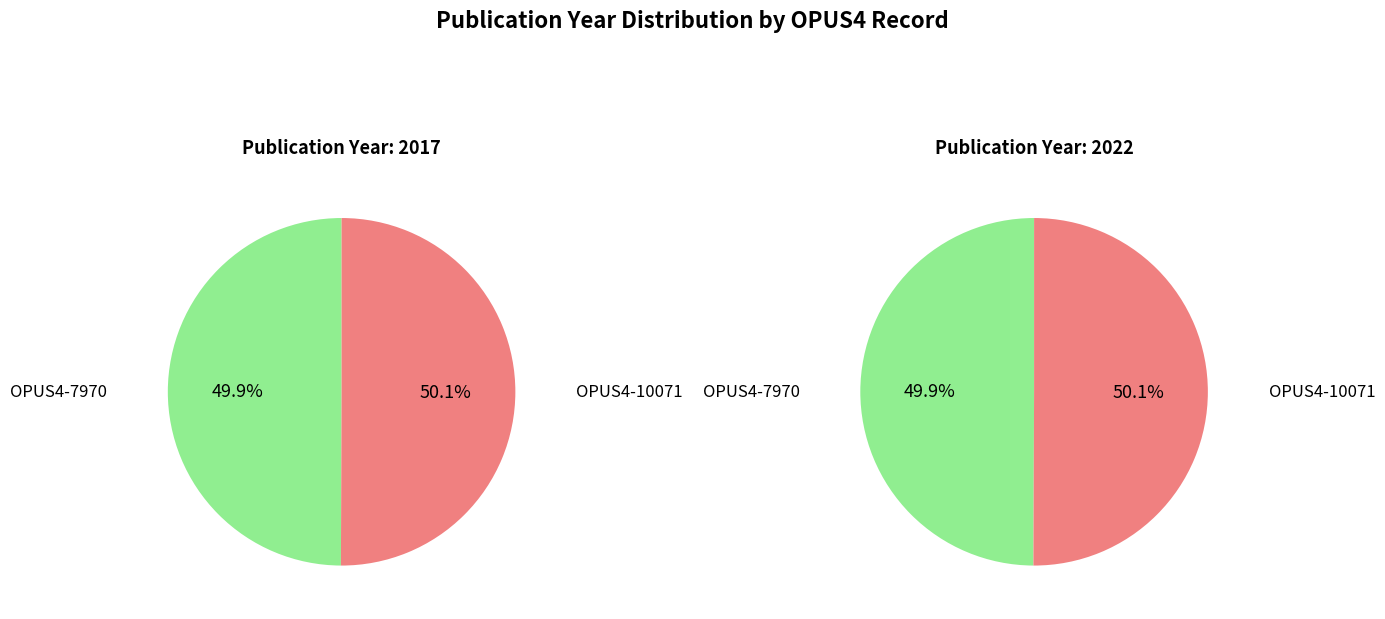

Between OPUS4-10071 and OPUS4-7970, which is larger?

OPUS4-10071